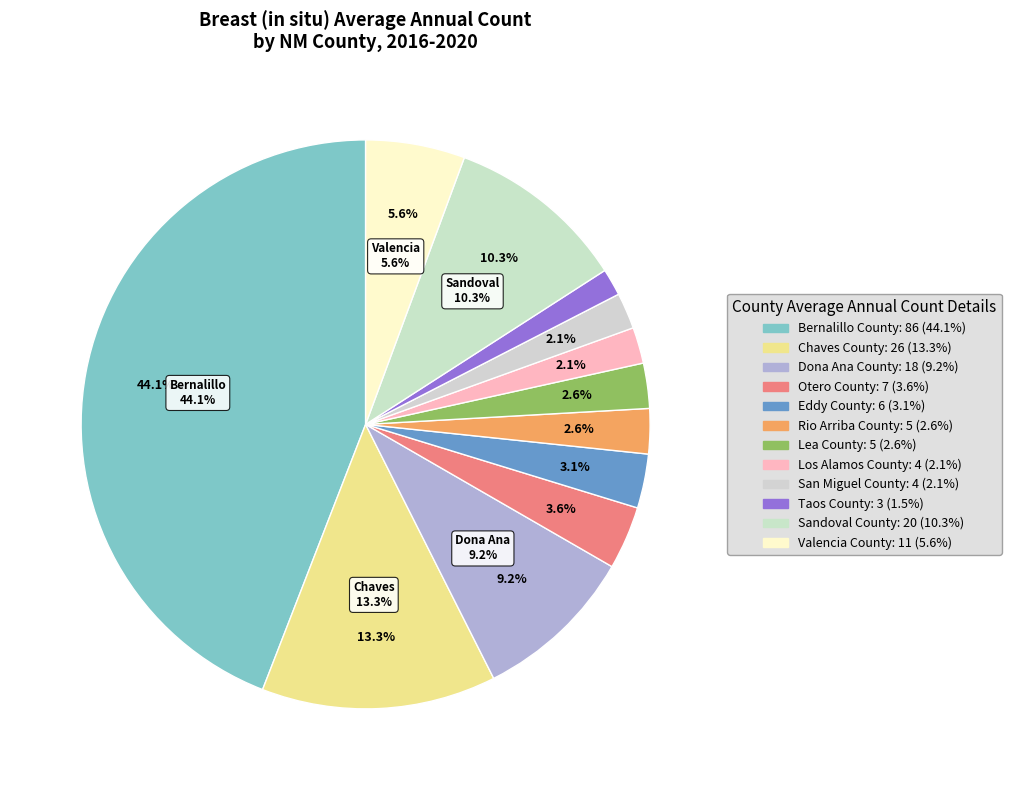

Count the number of slices in the pie.

12